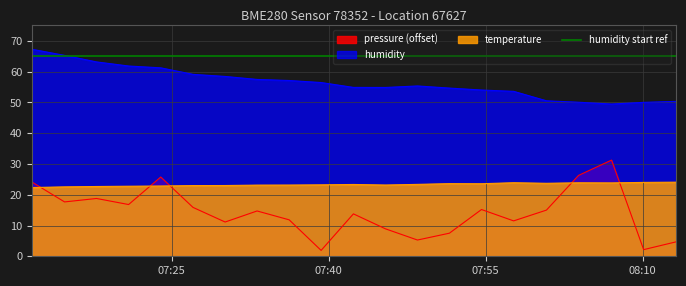

Which label corresponds to the smallest value in the chart?

2023-07-31T07:39:17